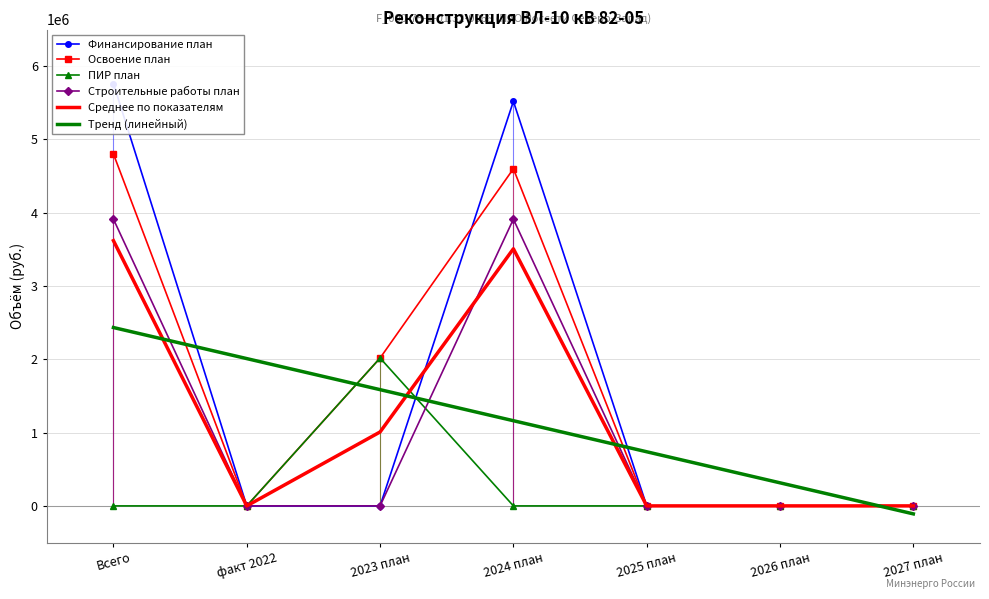

What is the total value across all series at 2025 план?

738525.2